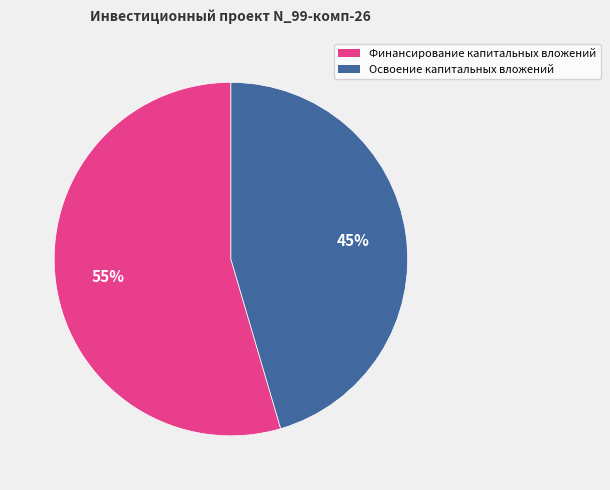

Between Освоение капитальных вложений and Финансирование капитальных вложений, which is larger?

Финансирование капитальных вложений